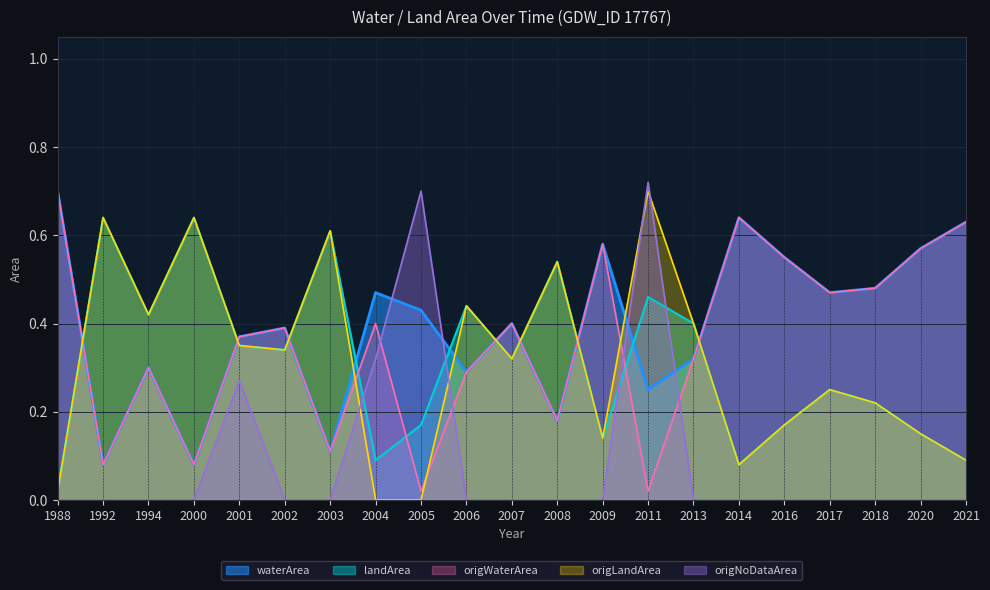

Is the value of landArea at 2001 greater than the value of origNoDataArea at 2008?

Yes